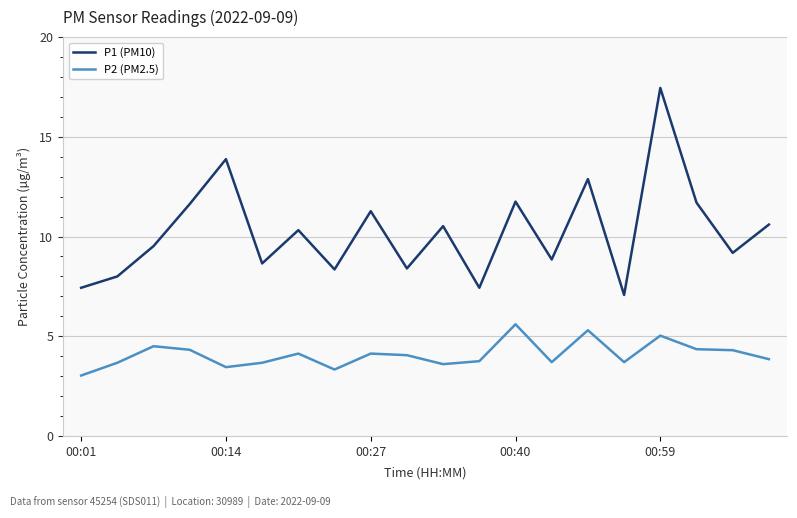

List the series in order of their overall mean, highest first.

P1 (PM10), P2 (PM2.5)